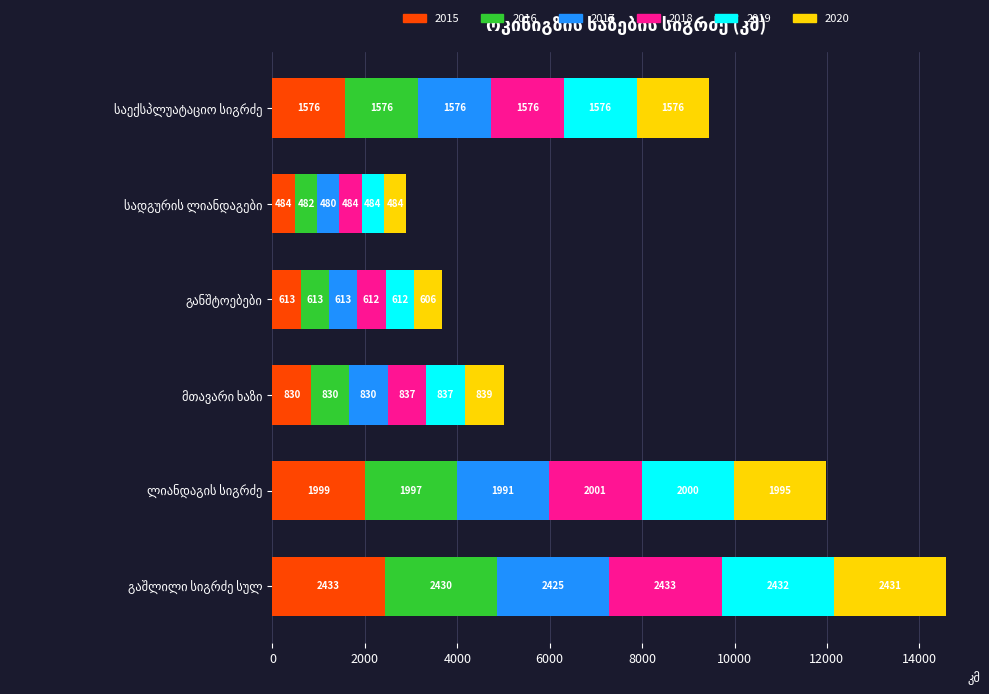

What is the maximum value for 2015?

2432.5